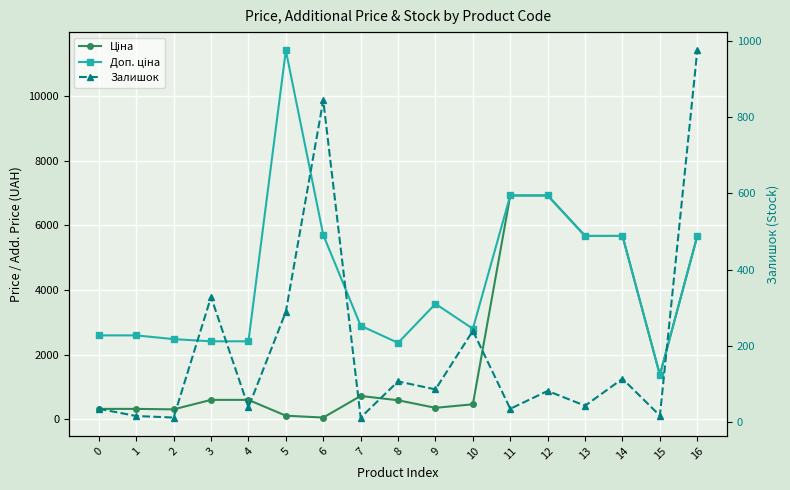

At which label does Ціна first exceed 603?

3